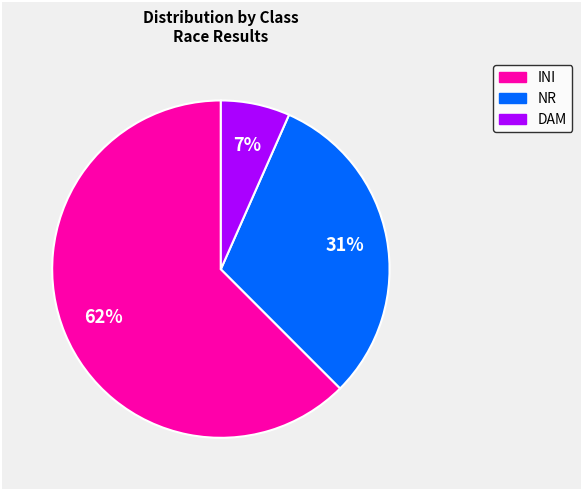

Is it true that NR is 1% of the pie?

False